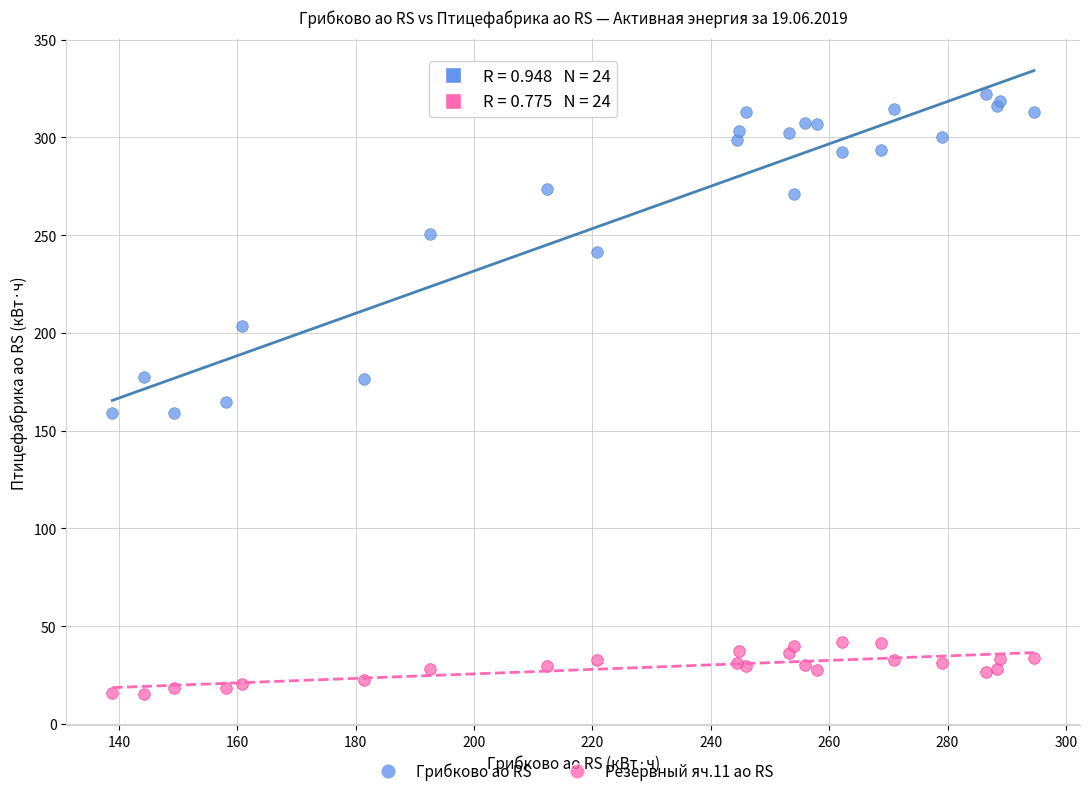

Which series contains the highest Y value?

Грибково ао RS